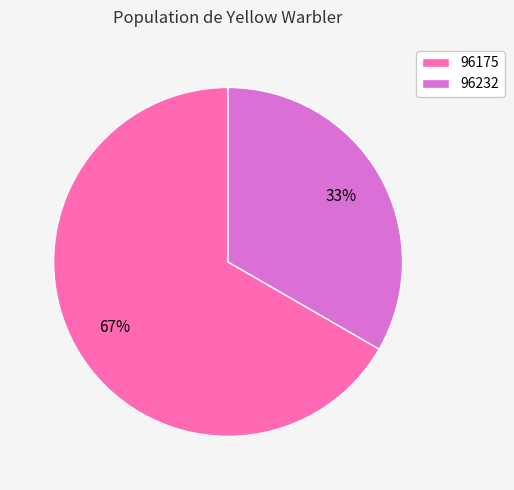

What is the largest slice in the pie chart?

96175